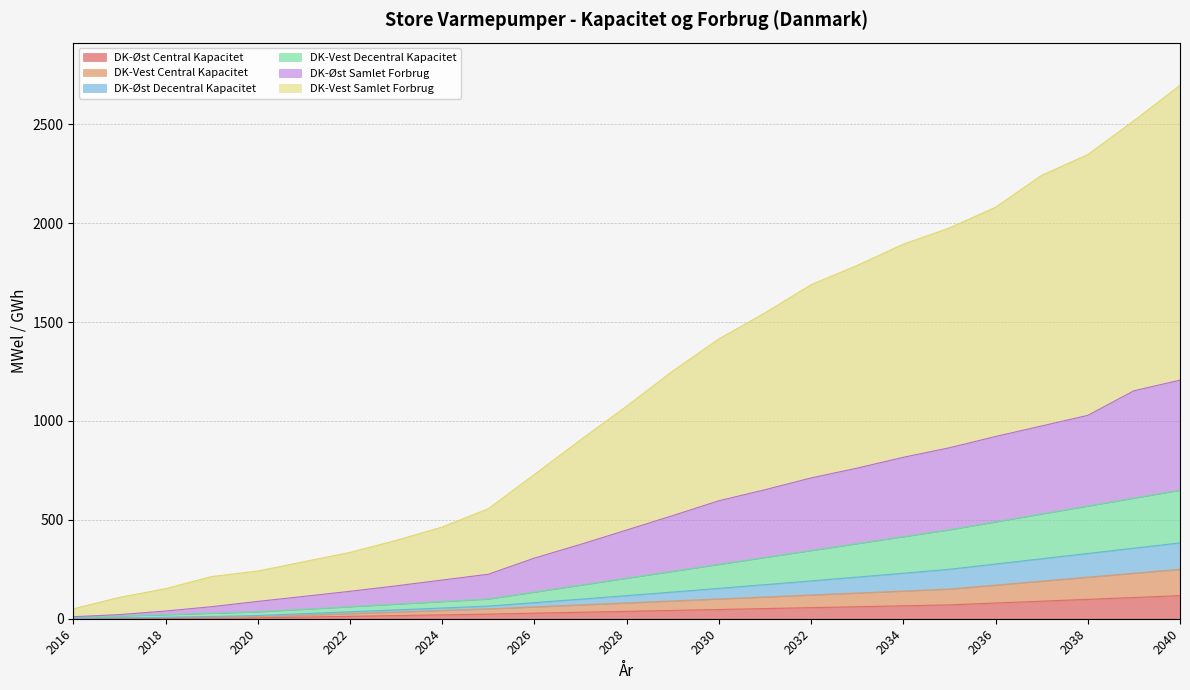

What value does the DK-Øst Central Kapacitet series have at 2040?

116.7